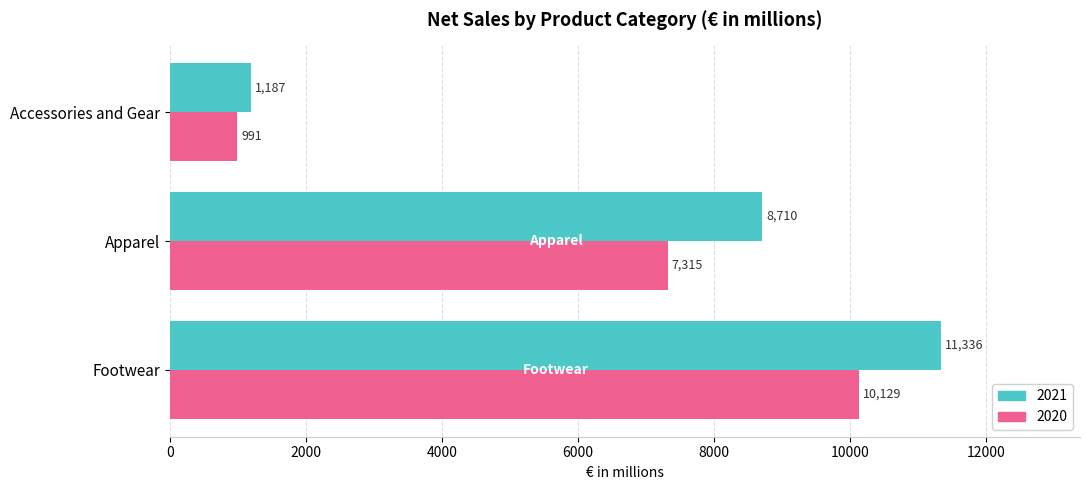

What is the difference between the 2020 values at Accessories and Gear and Footwear?

9138